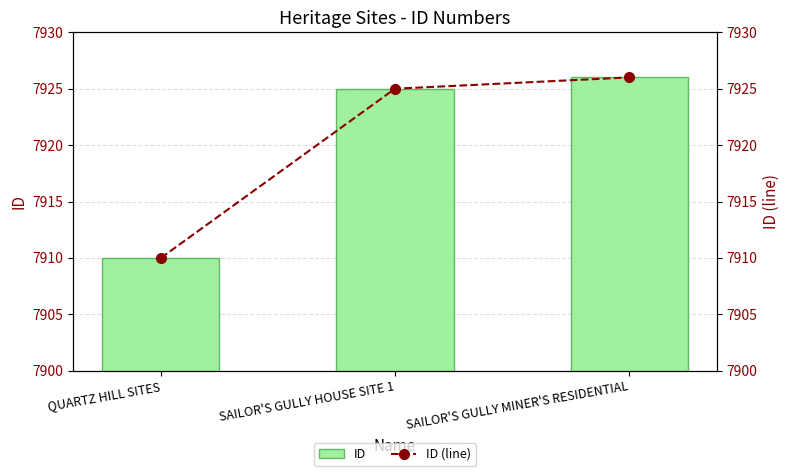

At QUARTZ HILL SITES, list the series in order from smallest to largest.

ID, ID (line)